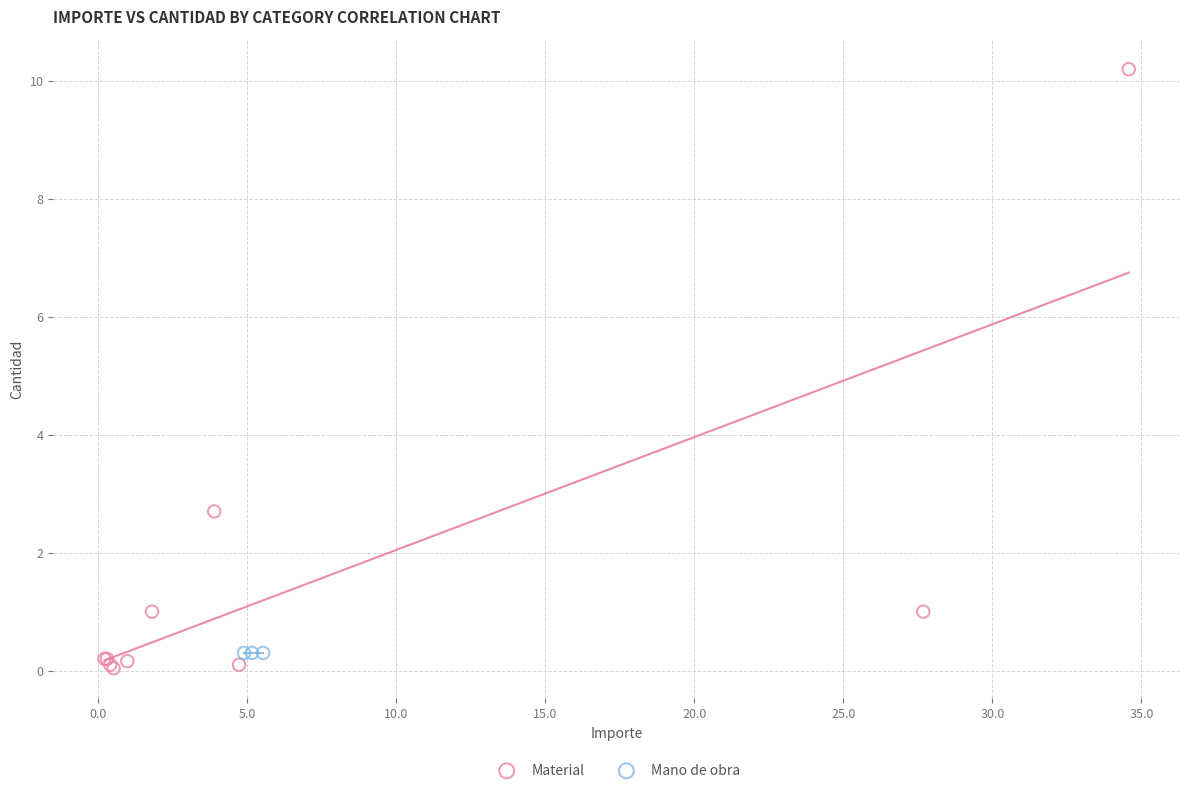

Which series contains the highest Y value?

Material